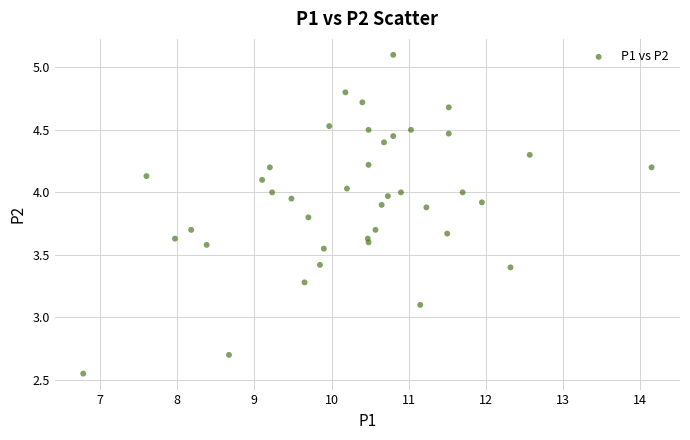

What is the range of X values (max minus min)?

7.4